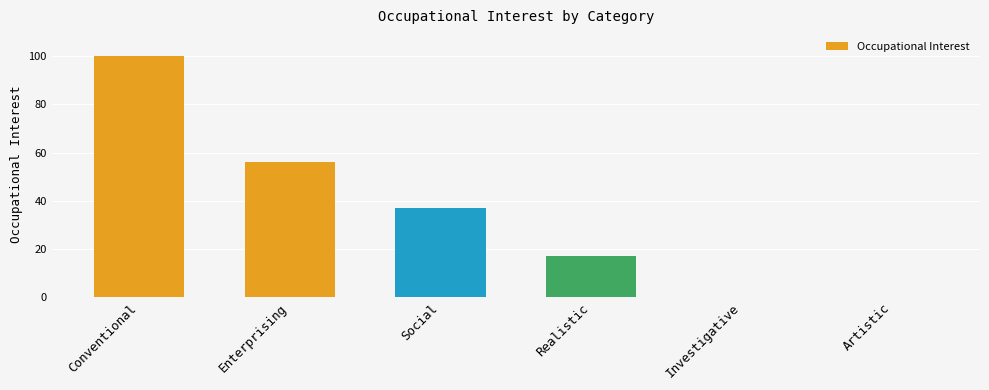

Is it true that the value at Realistic is 22?

False